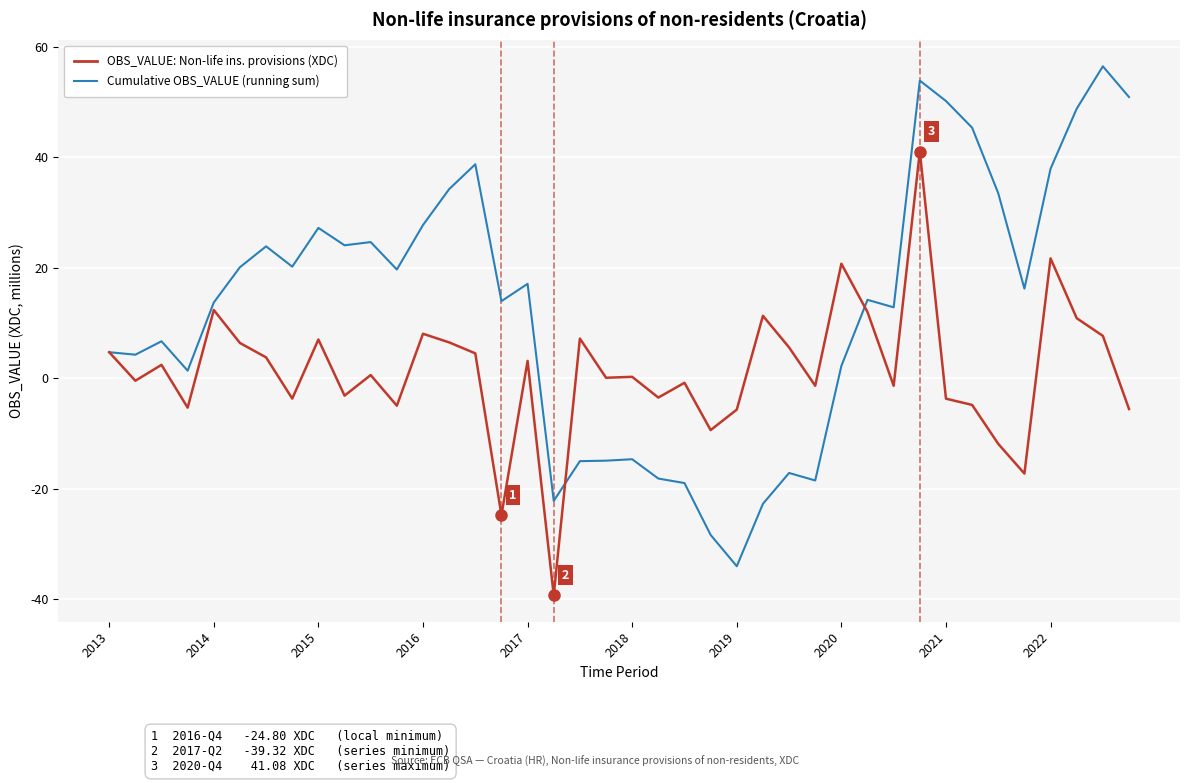

What is the maximum value for OBS_VALUE: Non-life ins. provisions (XDC)?

41.1